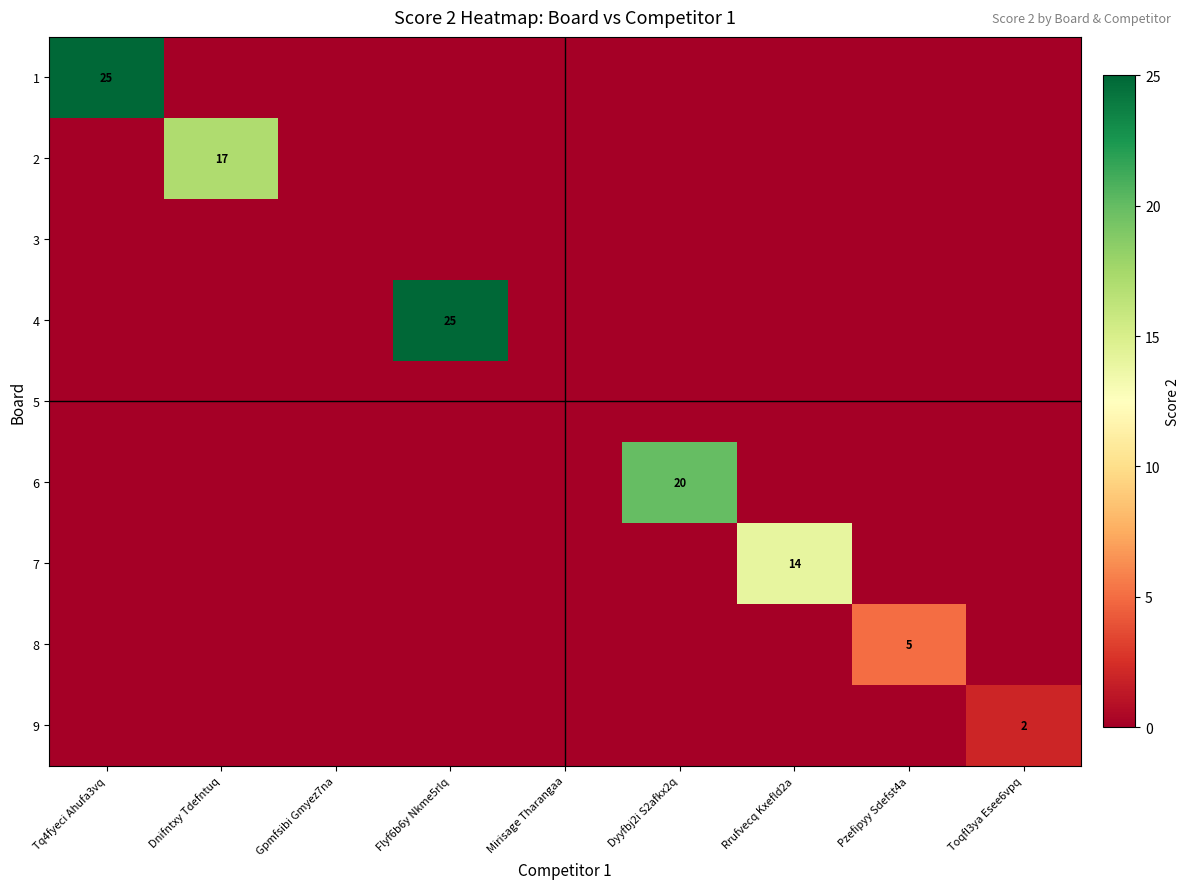

Which category has the highest value across all series?

Tq4fyeci Ahufa3vq